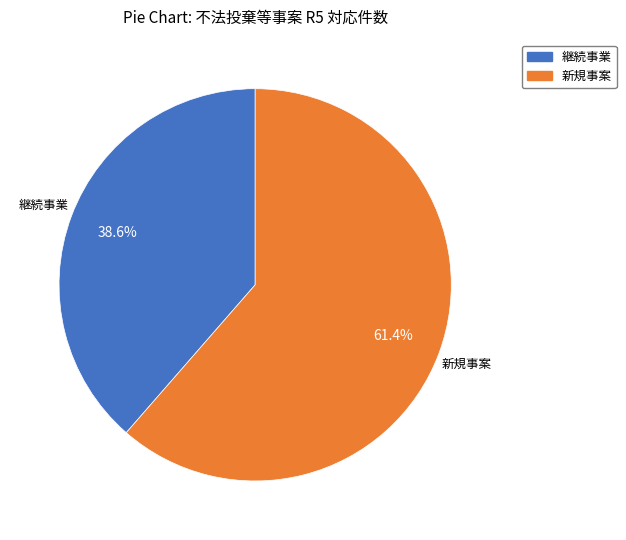

What is the smallest slice in the pie chart?

継続事業